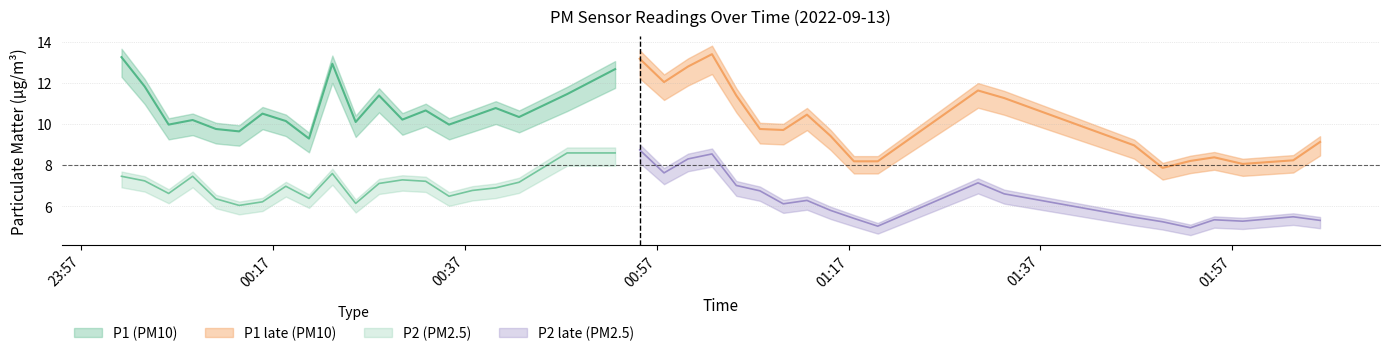

What is the spread (max minus min) of values at 21?

4.6